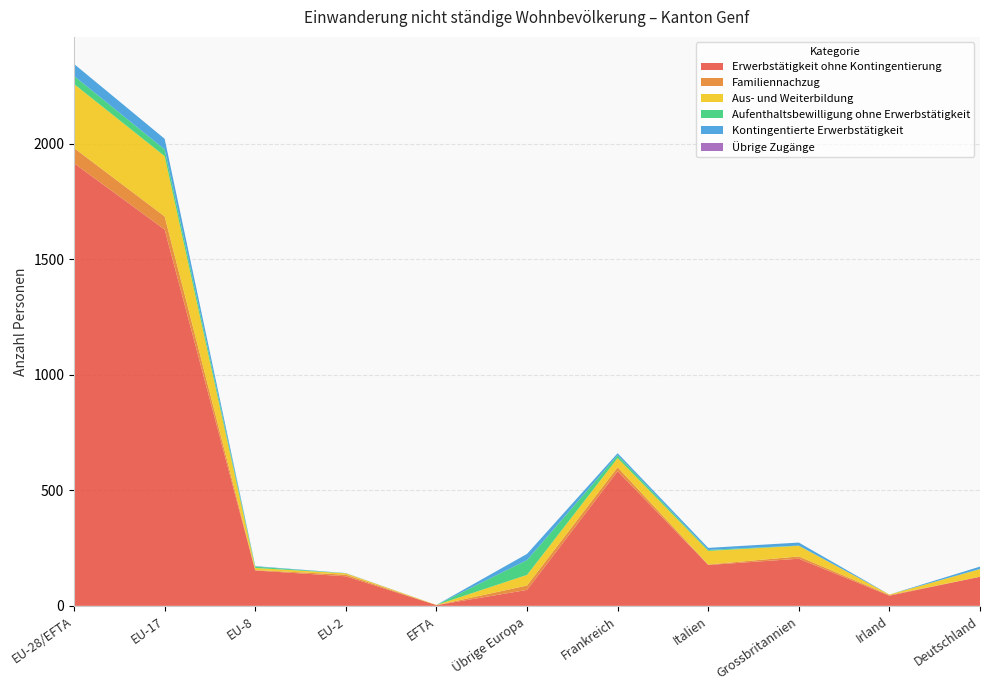

Reading left to right, list all the values displayed in this chart.

Erwerbstätigkeit ohne Kontingentierung: EU-28/EFTA=1916	EU-17=1629	EU-8=153	EU-2=128	EFTA=3	Übrige Europa=69	Frankreich=583	Italien=177	Grossbritannien=204	Irland=44	Deutschland=126
Familiennachzug: EU-28/EFTA=66	EU-17=57	EU-8=2	EU-2=7	EFTA=0	Übrige Europa=19	Frankreich=17	Italien=2	Grossbritannien=10	Irland=3	Deutschland=0
Aus- und Weiterbildung: EU-28/EFTA=277	EU-17=261	EU-8=9	EU-2=6	EFTA=1	Übrige Europa=46	Frankreich=40	Italien=59	Grossbritannien=46	Irland=2	Deutschland=33
Aufenthaltsbewilligung ohne Erwerbstätigkeit: EU-28/EFTA=35	EU-17=29	EU-8=6	EU-2=0	EFTA=0	Übrige Europa=64	Frankreich=12	Italien=4	Grossbritannien=1	Irland=0	Deutschland=1
Kontingentierte Erwerbstätigkeit: EU-28/EFTA=52	EU-17=46	EU-8=2	EU-2=1	EFTA=0	Übrige Europa=27	Frankreich=9	Italien=9	Grossbritannien=13	Irland=0	Deutschland=10
Übrige Zugänge: EU-28/EFTA=0	EU-17=0	EU-8=0	EU-2=0	EFTA=0	Übrige Europa=0	Frankreich=0	Italien=0	Grossbritannien=0	Irland=0	Deutschland=0